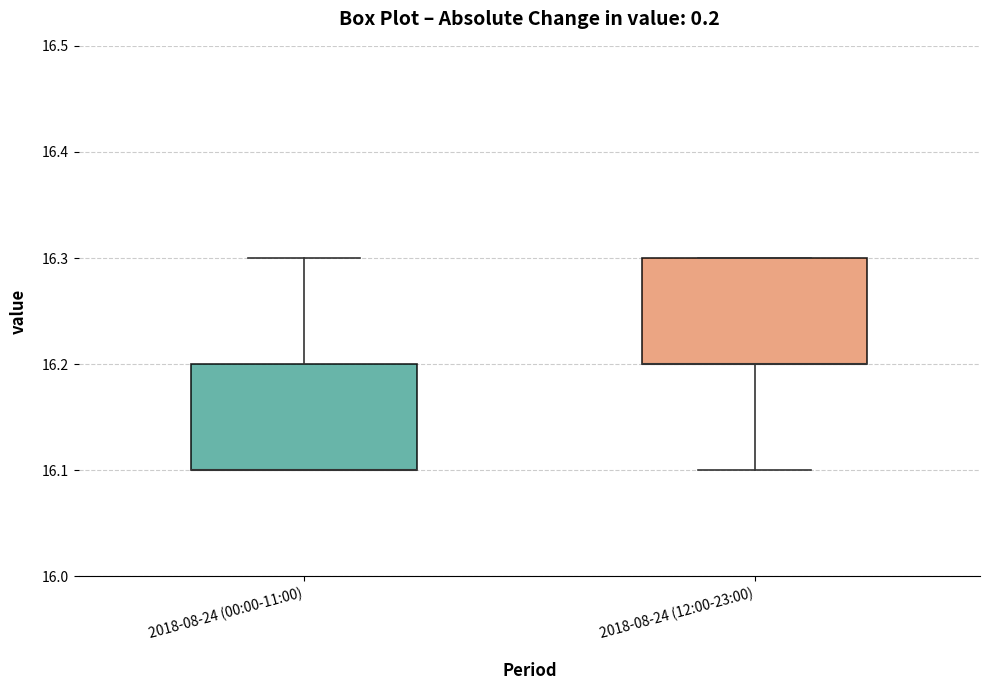

Reading left to right, read every box against the y-axis: the position of its median line, the range the box covers, and the ends of its whiskers. The values are not printed on the chart, so give them approximately, as read against the axis.

2018-08-24 (00:00-11:00): median 16.1 (drawn on the box's lower edge), box 16.1 to 16.2, whiskers 16.1 to 16.3
2018-08-24 (12:00-23:00): median 16.2 (drawn on the box's lower edge), box 16.2 to 16.3, whiskers 16.1 to 16.3